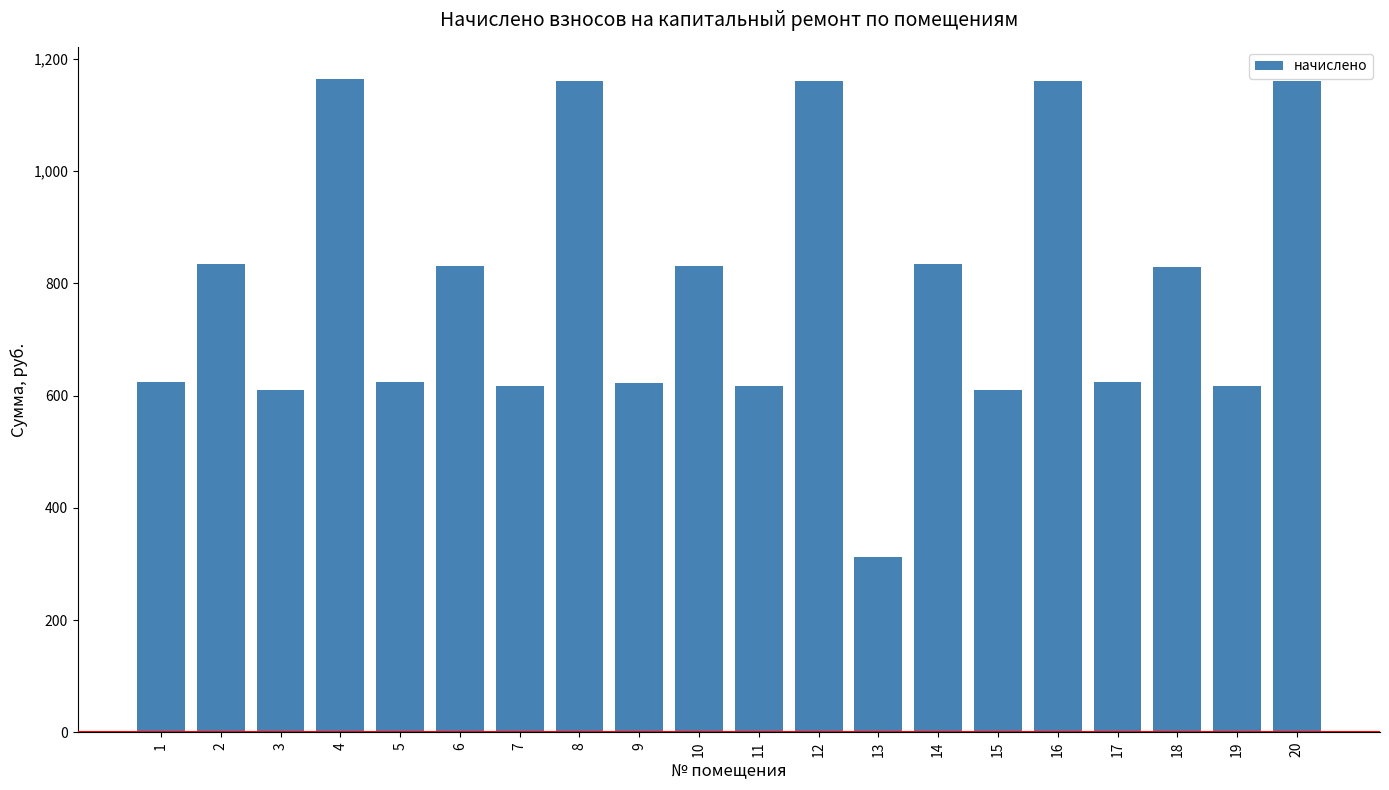

Which has a higher value, 16 or 19?

16